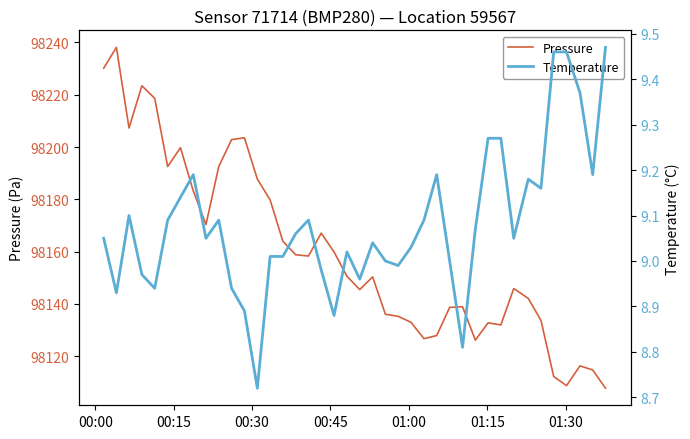

True or false: Pressure and Temperature intersect in this chart.

False